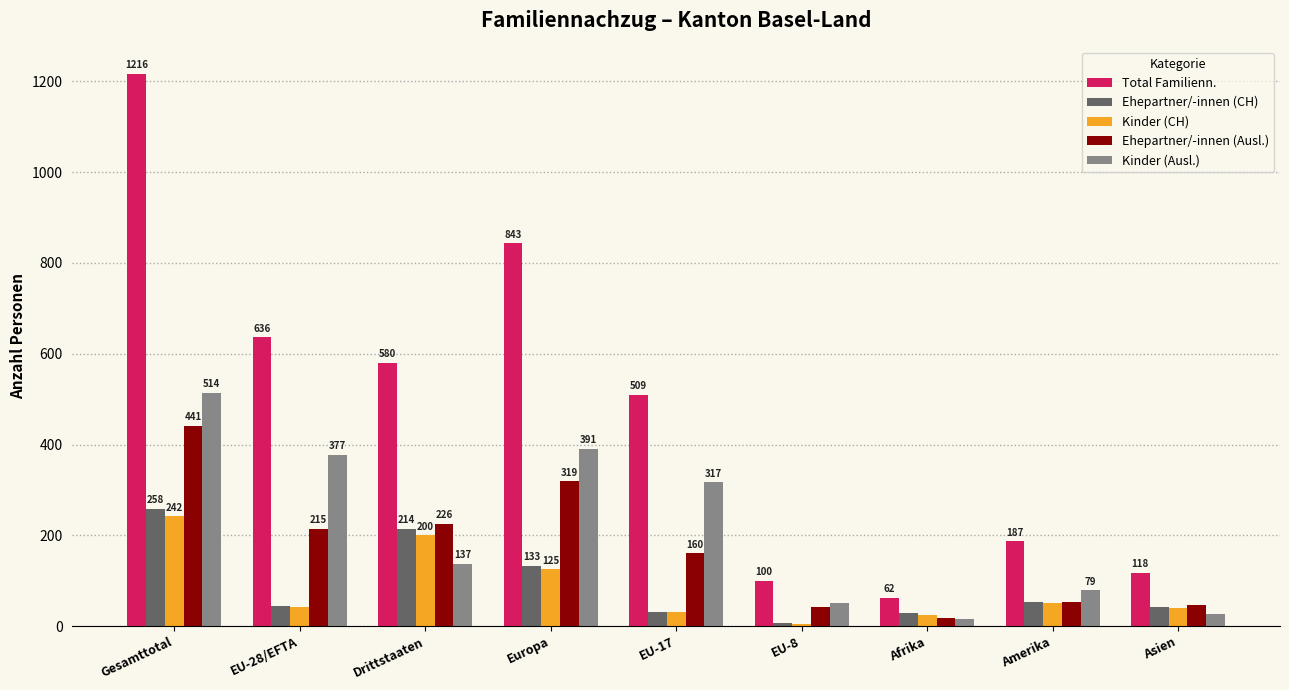

What is the label of the 9th bar from the right?

Gesamttotal